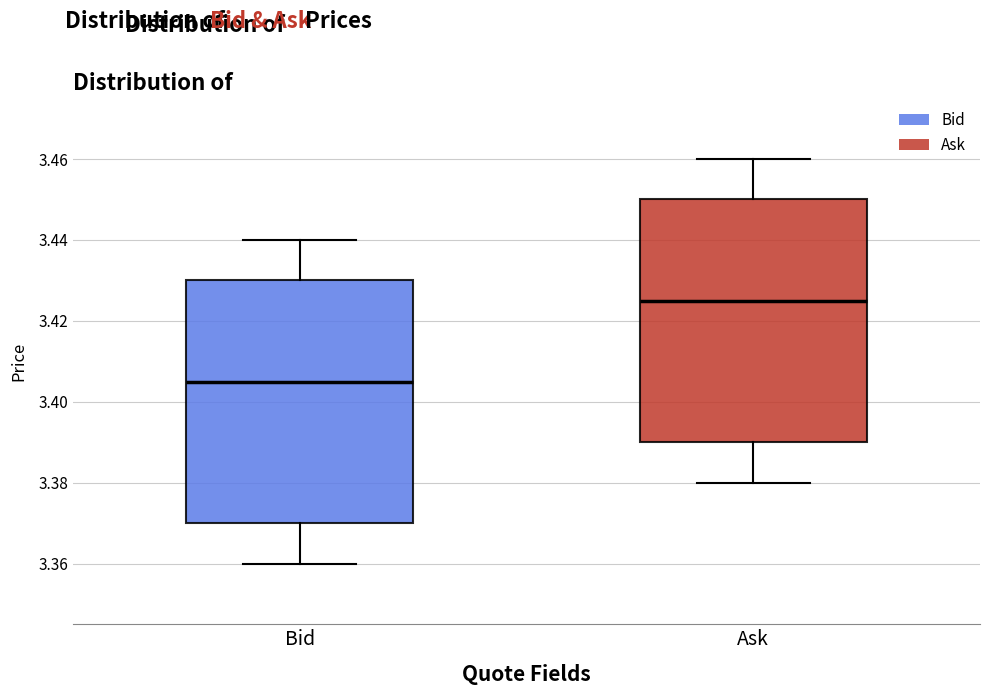

Which box has the highest median line?

Ask